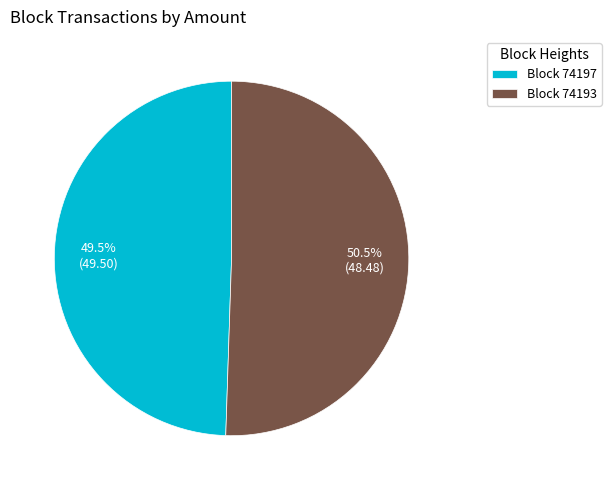

How many segments does this pie chart have?

2